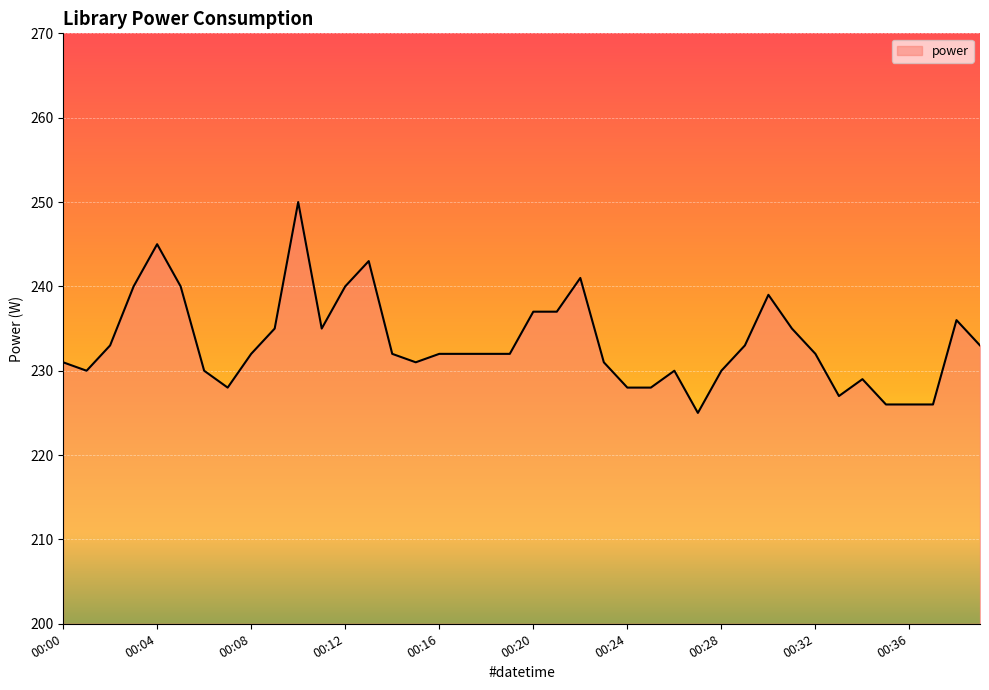

What is the difference between the maximum and minimum values?

25